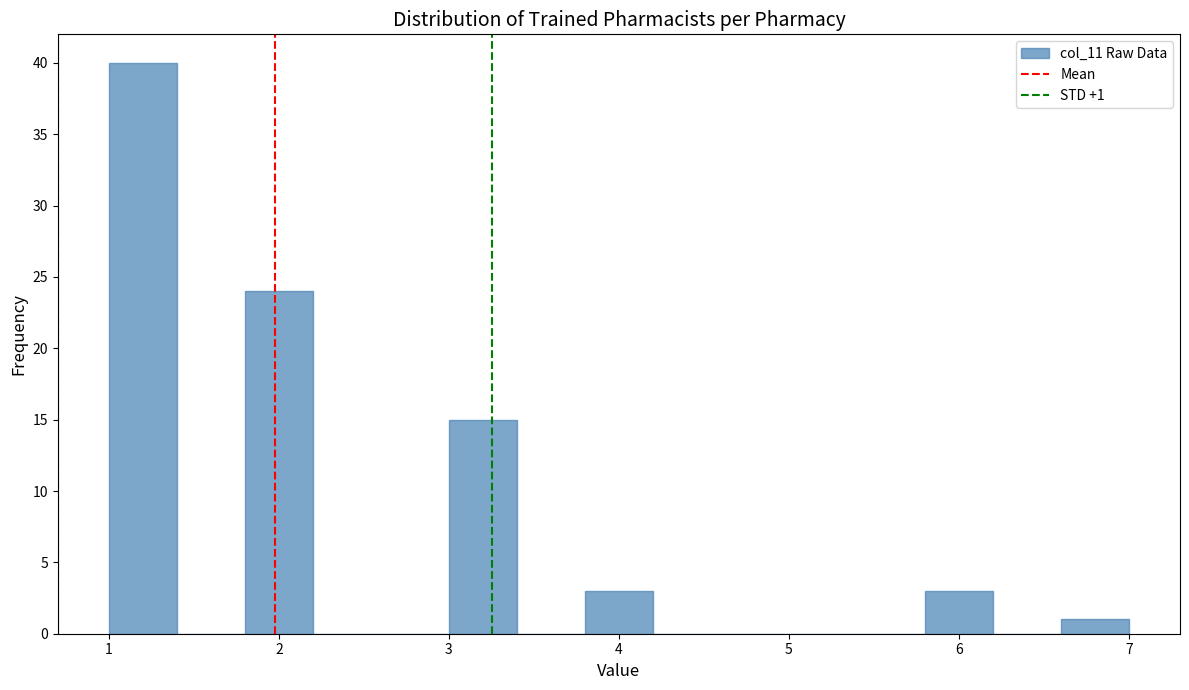

Which range on the x-axis has the tallest bar?

1.0 to 1.4